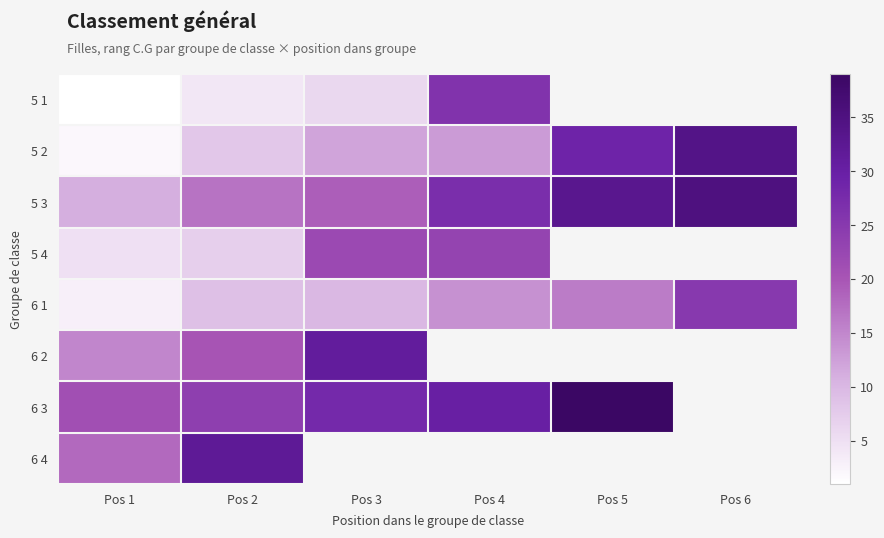

Which series has the largest total across all categories?

5 3